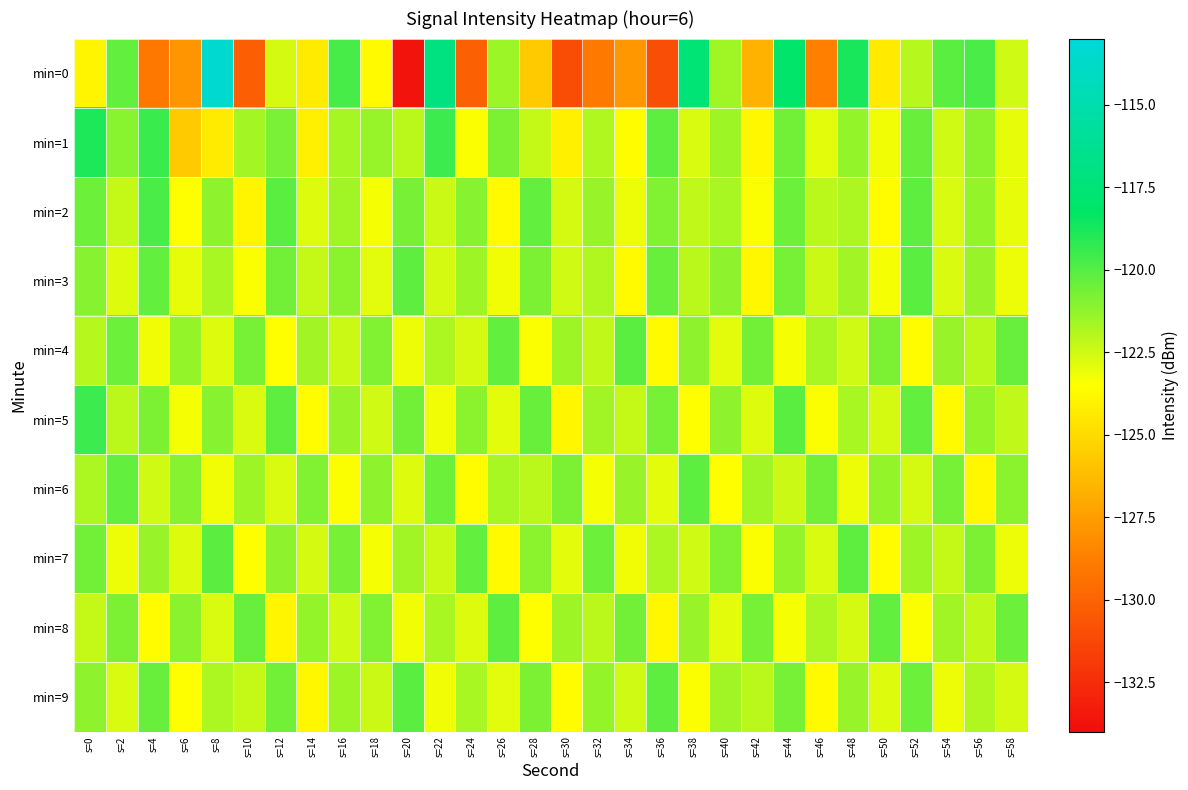

Reading left to right, transcribe all the data shown in this chart.

min=0: s=0=-123.9	s=2=-120.3	s=4=-129.0	s=6=-127.8	s=8=-113.5	s=10=-130.3	s=12=-122.6	s=14=-124.3	s=16=-119.7	s=18=-123.7	s=20=-133.7	s=22=-117.1	s=24=-130.2	s=26=-121.5	s=28=-125.7	s=30=-131.0	s=32=-129.0	s=34=-127.7	s=36=-131.0	s=38=-117.5	s=40=-121.5	s=42=-126.6	s=44=-118.1	s=46=-128.7	s=48=-118.8	s=50=-124.3	s=52=-122.0	s=54=-120.1	s=56=-119.8	s=58=-122.5
min=1: s=0=-118.9	s=2=-121.1	s=4=-119.5	s=6=-125.6	s=8=-124.3	s=10=-121.6	s=12=-120.8	s=14=-124.1	s=16=-121.7	s=18=-121.4	s=20=-122.1	s=22=-119.5	s=24=-123.4	s=26=-120.8	s=28=-122.3	s=30=-124.1	s=32=-121.9	s=34=-123.6	s=36=-120.2	s=38=-122.7	s=40=-121.5	s=42=-123.8	s=44=-120.6	s=46=-122.9	s=48=-121.3	s=50=-123.2	s=52=-120.4	s=54=-122.5	s=56=-121.1	s=58=-123.0
min=2: s=0=-120.5	s=2=-122.3	s=4=-119.8	s=6=-123.5	s=8=-121.2	s=10=-123.9	s=12=-120.1	s=14=-122.8	s=16=-121.6	s=18=-123.3	s=20=-120.7	s=22=-122.4	s=24=-121.0	s=26=-123.7	s=28=-120.3	s=30=-122.6	s=32=-121.4	s=34=-123.1	s=36=-120.9	s=38=-122.2	s=40=-121.7	s=42=-123.4	s=44=-120.5	s=46=-122.1	s=48=-121.8	s=50=-123.6	s=52=-120.2	s=54=-122.7	s=56=-121.3	s=58=-123.0
min=3: s=0=-121.0	s=2=-122.8	s=4=-120.3	s=6=-123.0	s=8=-121.7	s=10=-123.4	s=12=-120.6	s=14=-122.3	s=16=-121.1	s=18=-122.9	s=20=-120.2	s=22=-122.6	s=24=-121.5	s=26=-123.2	s=28=-120.8	s=30=-122.5	s=32=-121.9	s=34=-123.7	s=36=-120.4	s=38=-122.1	s=40=-121.2	s=42=-123.8	s=44=-120.7	s=46=-122.4	s=48=-121.6	s=50=-123.3	s=52=-120.1	s=54=-122.7	s=56=-121.4	s=58=-123.1
min=4: s=0=-122.0	s=2=-120.5	s=4=-123.2	s=6=-121.3	s=8=-122.8	s=10=-120.7	s=12=-123.5	s=14=-121.6	s=16=-122.4	s=18=-120.9	s=20=-123.1	s=22=-121.8	s=24=-122.6	s=26=-120.3	s=28=-123.4	s=30=-121.5	s=32=-122.2	s=34=-120.1	s=36=-123.7	s=38=-121.2	s=40=-122.9	s=42=-120.6	s=44=-123.3	s=46=-121.7	s=48=-122.5	s=50=-120.8	s=52=-123.6	s=54=-121.4	s=56=-122.1	s=58=-120.4
min=5: s=0=-119.5	s=2=-122.1	s=4=-120.8	s=6=-123.3	s=8=-121.0	s=10=-122.7	s=12=-120.2	s=14=-123.6	s=16=-121.4	s=18=-122.5	s=20=-120.6	s=22=-123.2	s=24=-121.1	s=26=-122.9	s=28=-120.4	s=30=-123.8	s=32=-121.6	s=34=-122.3	s=36=-120.7	s=38=-123.5	s=40=-121.2	s=42=-122.8	s=44=-120.1	s=46=-123.4	s=48=-121.7	s=50=-122.6	s=52=-120.3	s=54=-123.7	s=56=-121.3	s=58=-122.2
min=6: s=0=-121.8	s=2=-120.3	s=4=-122.5	s=6=-121.0	s=8=-123.2	s=10=-121.5	s=12=-122.7	s=14=-120.9	s=16=-123.4	s=18=-121.2	s=20=-122.8	s=22=-120.5	s=24=-123.6	s=26=-121.7	s=28=-122.1	s=30=-120.8	s=32=-123.3	s=34=-121.4	s=36=-122.9	s=38=-120.2	s=40=-123.5	s=42=-121.6	s=44=-122.4	s=46=-120.6	s=48=-123.1	s=50=-121.3	s=52=-122.6	s=54=-120.7	s=56=-123.8	s=58=-121.1
min=7: s=0=-120.6	s=2=-123.1	s=4=-121.4	s=6=-122.8	s=8=-120.1	s=10=-123.5	s=12=-121.2	s=14=-122.6	s=16=-120.7	s=18=-123.3	s=20=-121.6	s=22=-122.4	s=24=-120.3	s=26=-123.7	s=28=-121.1	s=30=-122.9	s=32=-120.5	s=34=-123.2	s=36=-121.8	s=38=-122.5	s=40=-120.9	s=42=-123.4	s=44=-121.3	s=46=-122.7	s=48=-120.2	s=50=-123.6	s=52=-121.5	s=54=-122.3	s=56=-120.8	s=58=-123.1
min=8: s=0=-122.3	s=2=-120.8	s=4=-123.6	s=6=-121.1	s=8=-122.7	s=10=-120.4	s=12=-123.9	s=14=-121.3	s=16=-122.5	s=18=-120.9	s=20=-123.2	s=22=-121.7	s=24=-122.8	s=26=-120.2	s=28=-123.5	s=30=-121.5	s=32=-122.1	s=34=-120.6	s=36=-123.8	s=38=-121.4	s=40=-122.9	s=42=-120.7	s=44=-123.3	s=46=-121.8	s=48=-122.6	s=50=-120.3	s=52=-123.4	s=54=-121.6	s=56=-122.2	s=58=-120.5
min=9: s=0=-121.2	s=2=-122.7	s=4=-120.4	s=6=-123.5	s=8=-121.8	s=10=-122.3	s=12=-120.6	s=14=-123.8	s=16=-121.5	s=18=-122.4	s=20=-120.1	s=22=-123.2	s=24=-121.7	s=26=-122.9	s=28=-120.8	s=30=-123.6	s=32=-121.3	s=34=-122.5	s=36=-120.2	s=38=-123.4	s=40=-121.6	s=42=-122.1	s=44=-120.7	s=46=-123.7	s=48=-121.4	s=50=-122.8	s=52=-120.5	s=54=-123.1	s=56=-121.9	s=58=-122.6